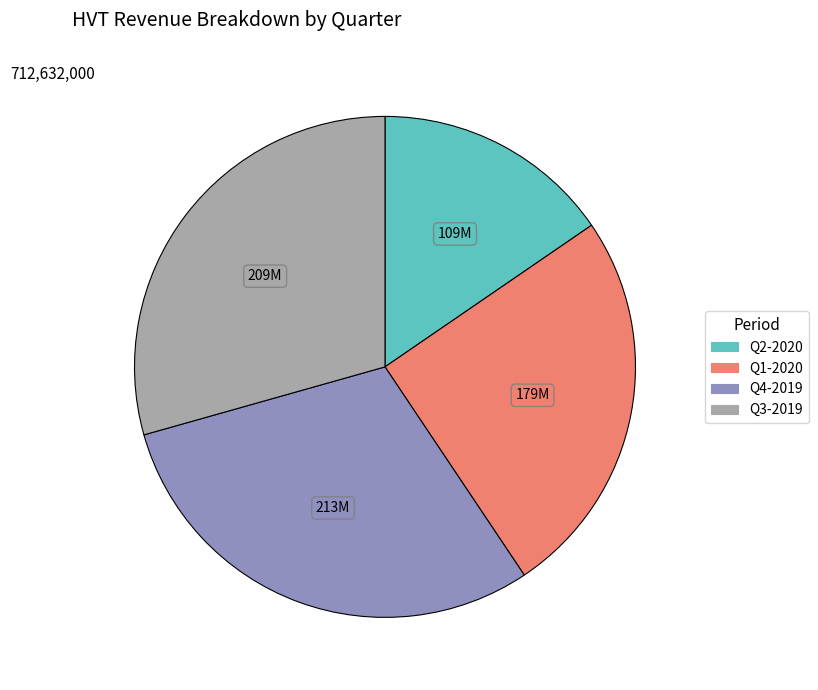

Is there a majority slice in this chart?

No